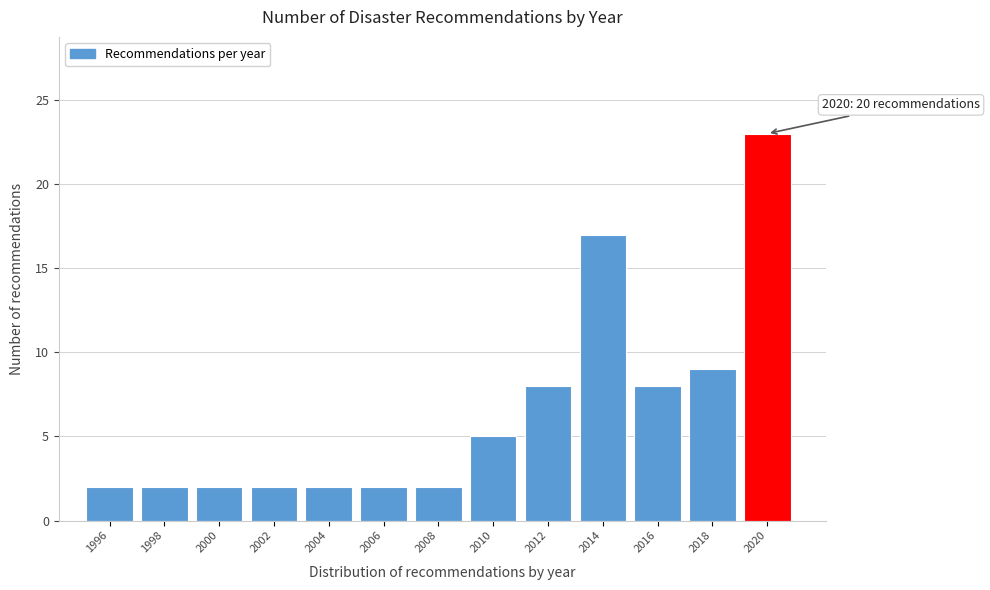

Reading left to right, extract all data points from this chart.

1996=2	1998=2	2000=2	2002=2	2004=2	2006=2	2008=2	2010=5	2012=8	2014=17	2016=8	2018=9	2020=23